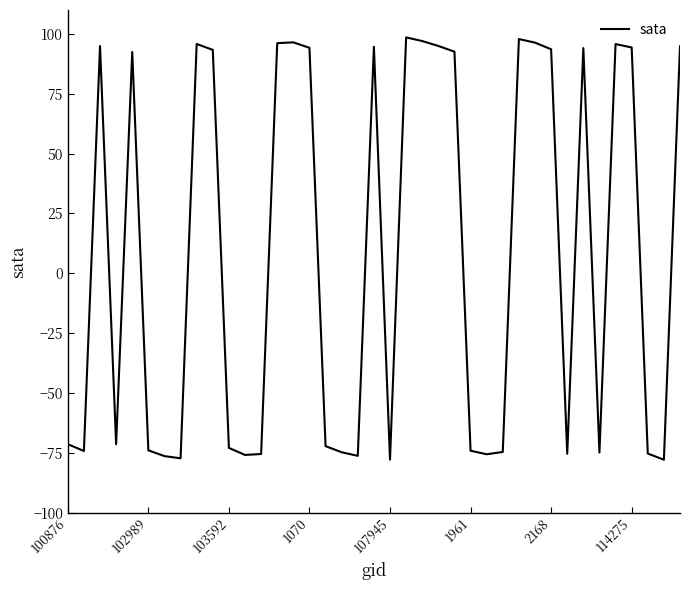

What is the minimum value shown in the chart?

-77.9